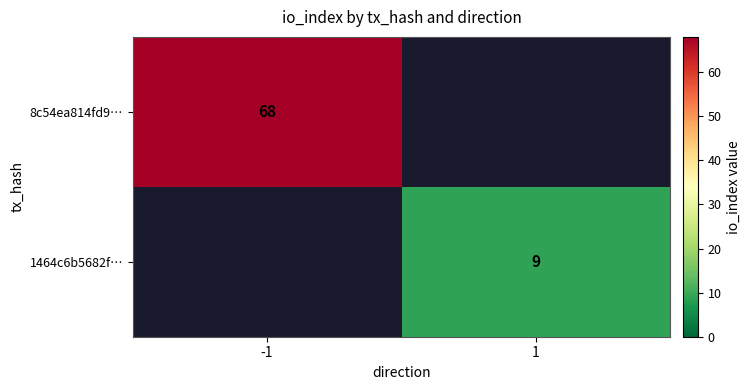

How many data points does each series have?

2